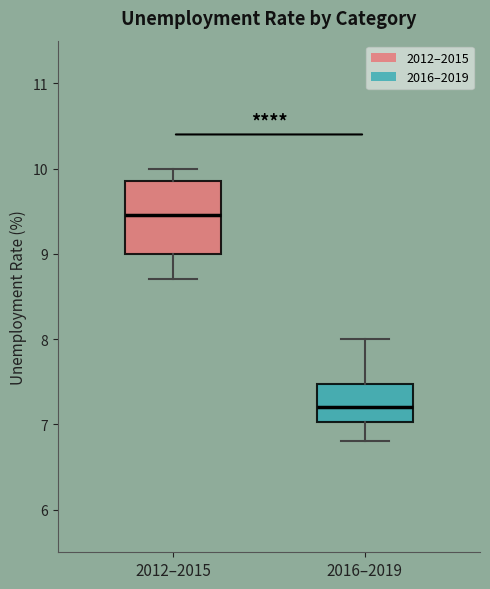

Reading left to right, read every box against the y-axis: the position of its median line, the range the box covers, and the ends of its whiskers. The values are not printed on the chart, so give them approximately, as read against the axis.

2012–2015: median 9.5, box 9.0 to 9.9, whiskers 8.7 to 10.0
2016–2019: median 7.2, box 7.0 to 7.5, whiskers 6.8 to 8.0